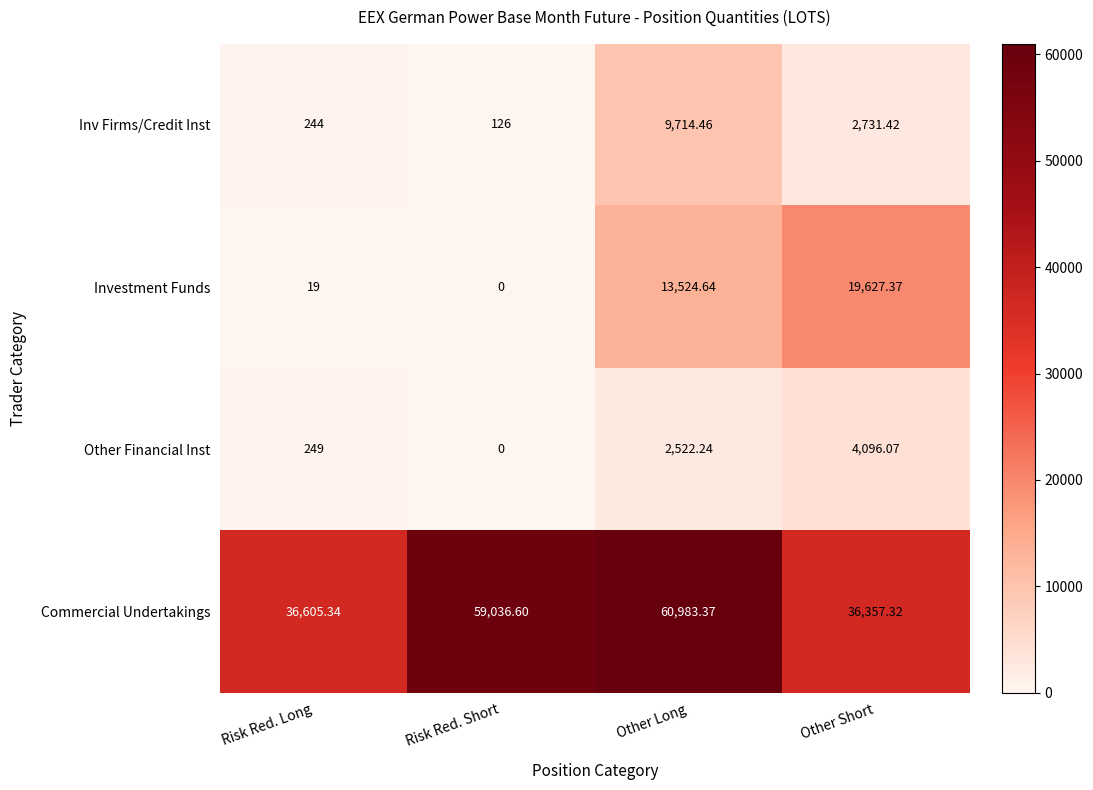

Which series has the largest range (max minus min)?

Commercial Undertakings